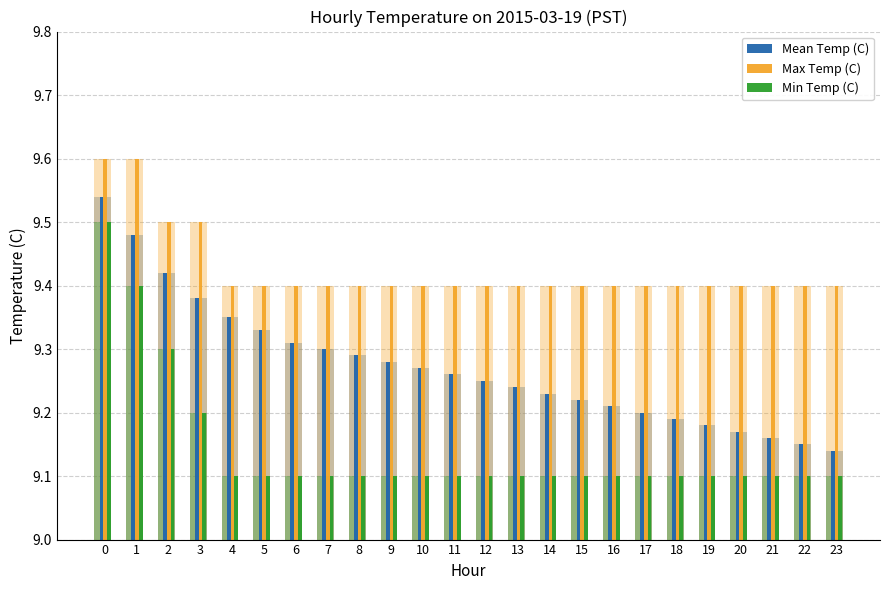

Reading left to right, what are all the values shown in this chart?

Mean Temp (C): 9.5	9.5	9.4	9.4	9.3	9.3	9.3	9.3	9.3	9.3	9.3	9.3	9.2	9.2	9.2	9.2	9.2	9.2	9.2	9.2	9.2	9.2	9.2	9.1
Max Temp (C): 9.6	9.6	9.5	9.5	9.4	9.4	9.4	9.4	9.4	9.4	9.4	9.4	9.4	9.4	9.4	9.4	9.4	9.4	9.4	9.4	9.4	9.4	9.4	9.4
Min Temp (C): 9.5	9.4	9.3	9.2	9.1	9.1	9.1	9.1	9.1	9.1	9.1	9.1	9.1	9.1	9.1	9.1	9.1	9.1	9.1	9.1	9.1	9.1	9.1	9.1